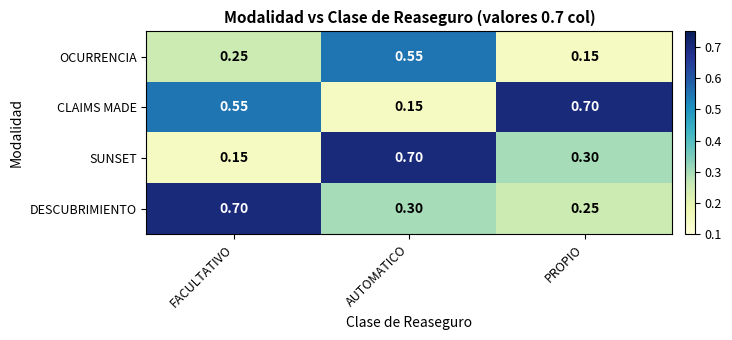

List the labels in order of DESCUBRIMIENTO value, largest first.

FACULTATIVO, AUTOMATICO, PROPIO